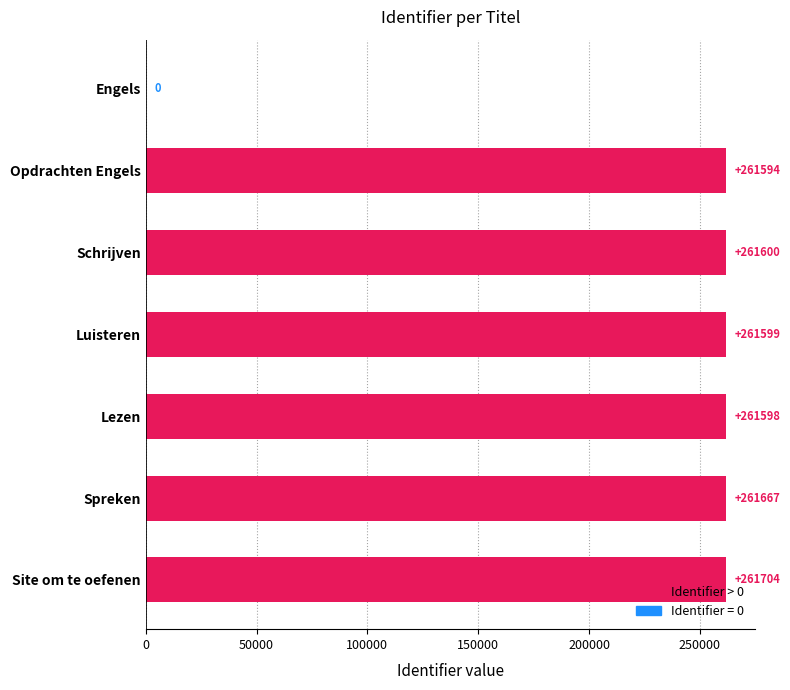

What is the sum of all values?

1569762